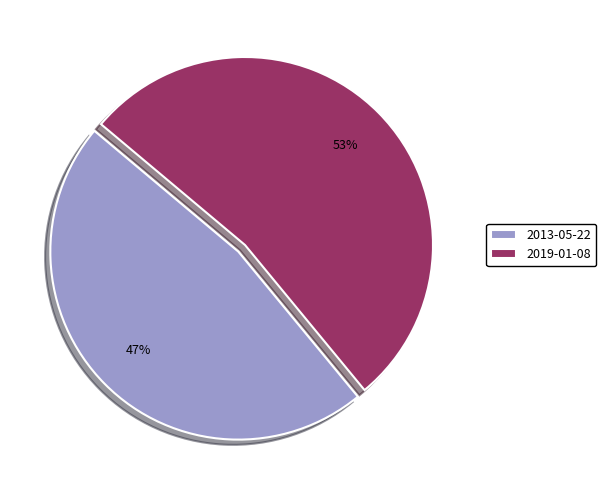

Does any single category account for the majority?

Yes